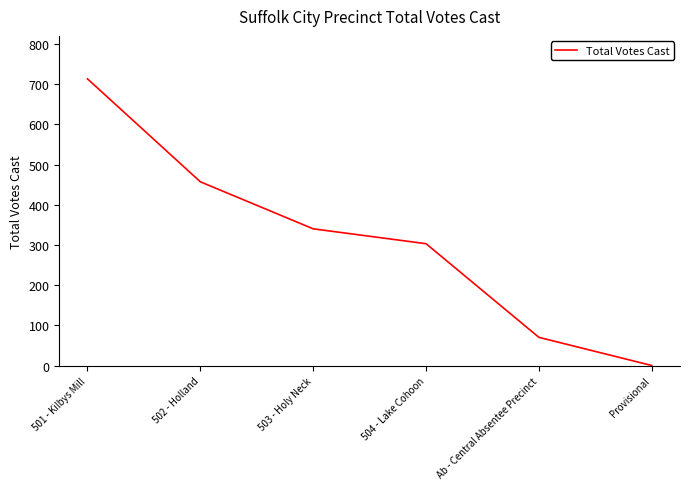

What is the difference between the second highest and second lowest values?

387